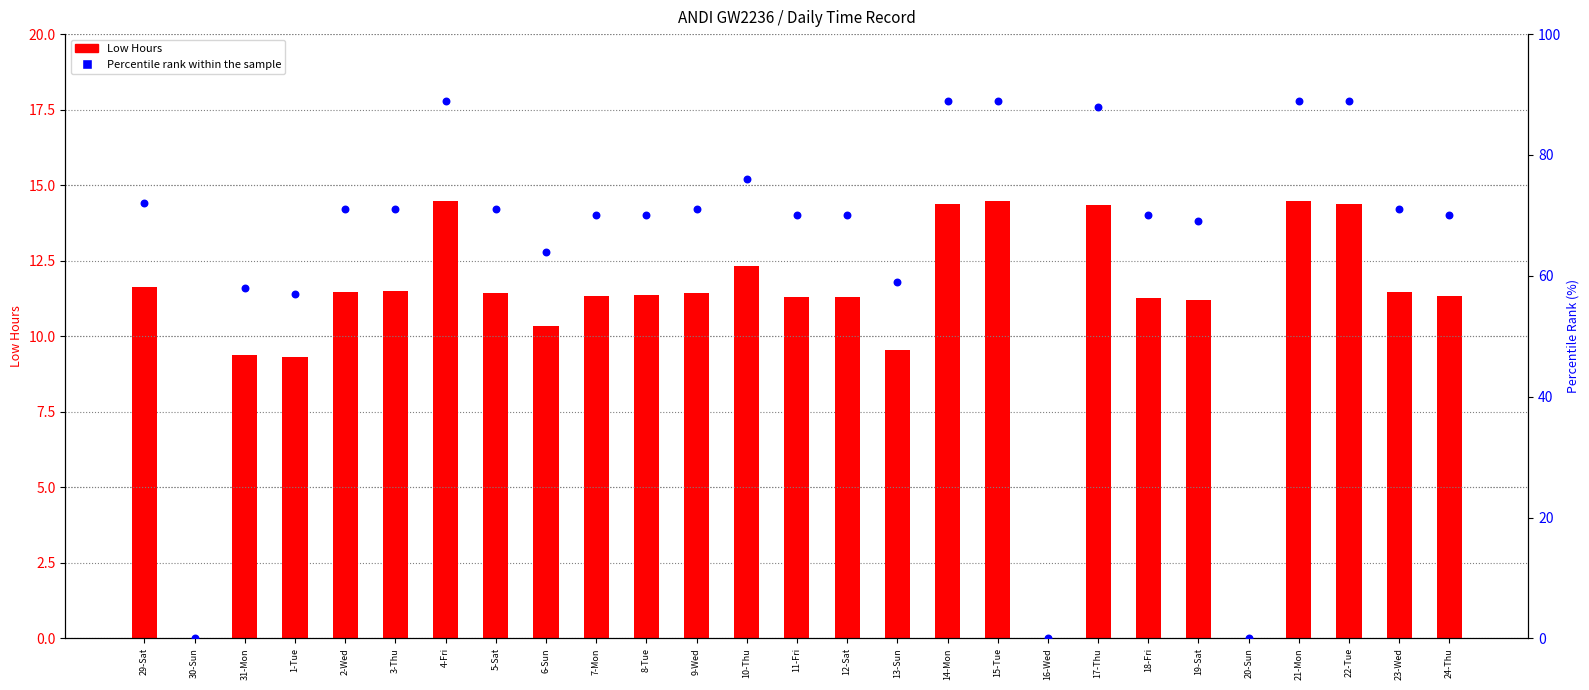

At how many categories does at least one series exceed 34?

24